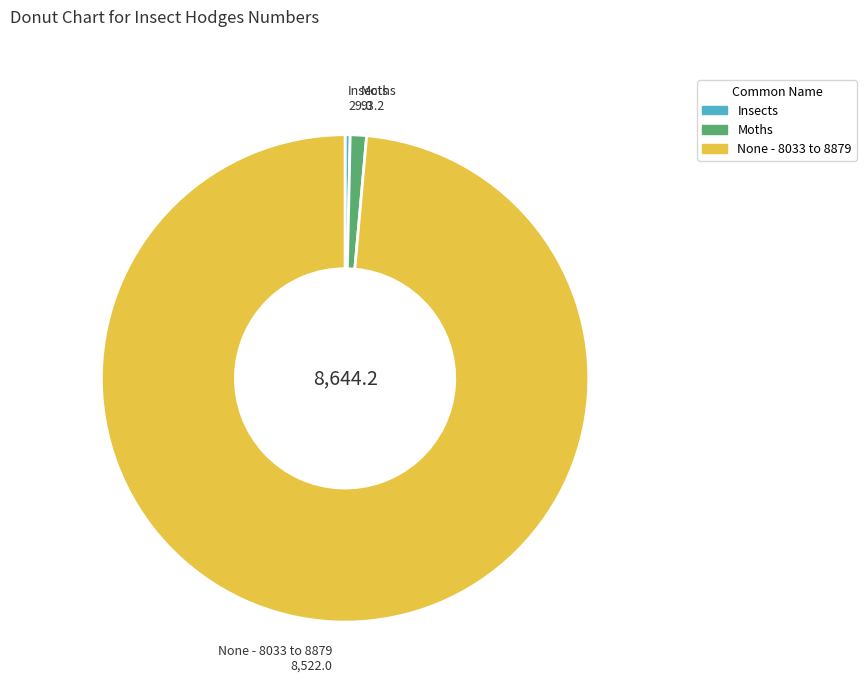

Count the number of slices in the pie.

3